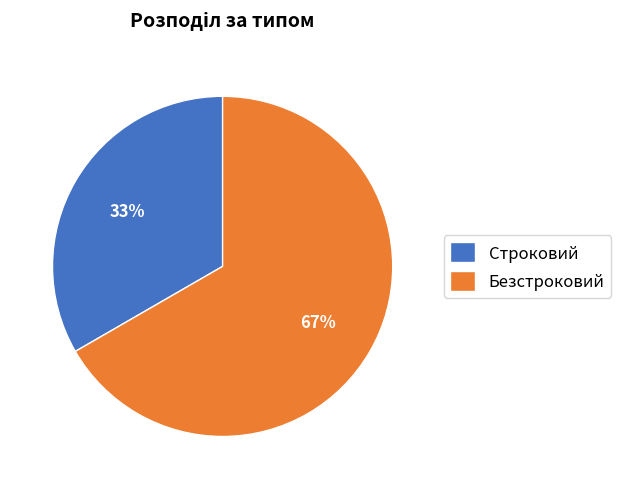

What percentage is the Строковий slice, to the nearest percent?

33%